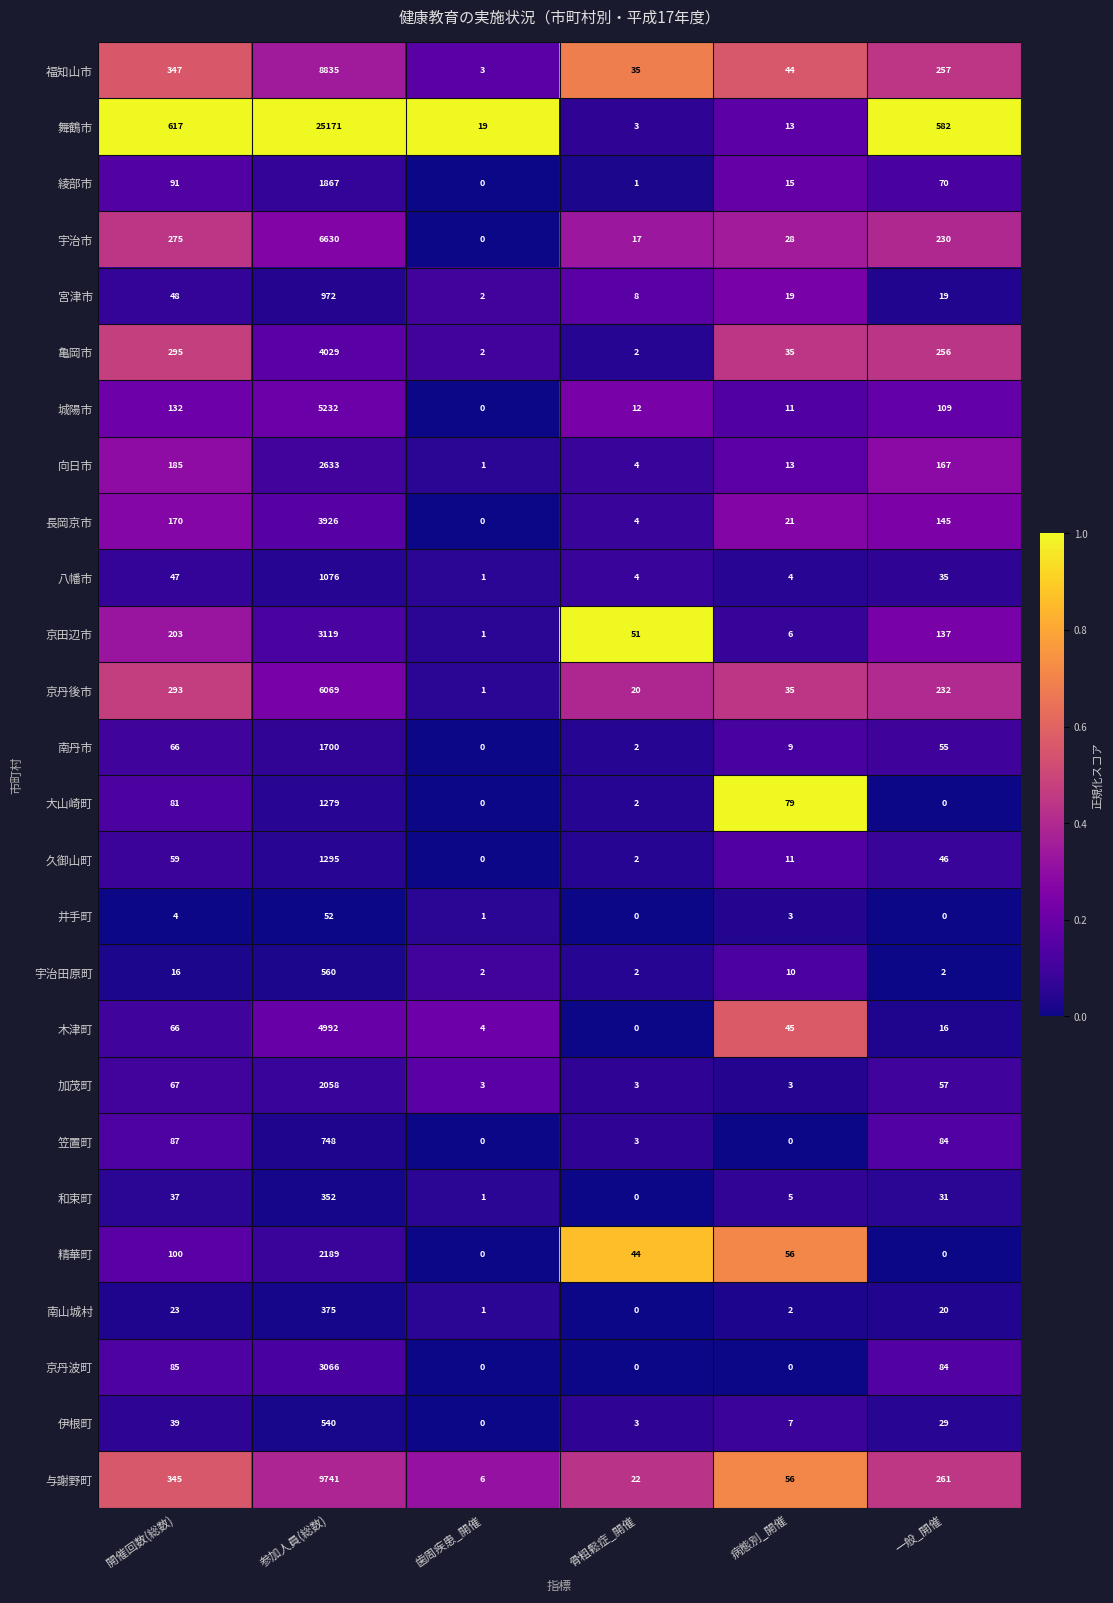

At how many categories does at least one series exceed 0?

6